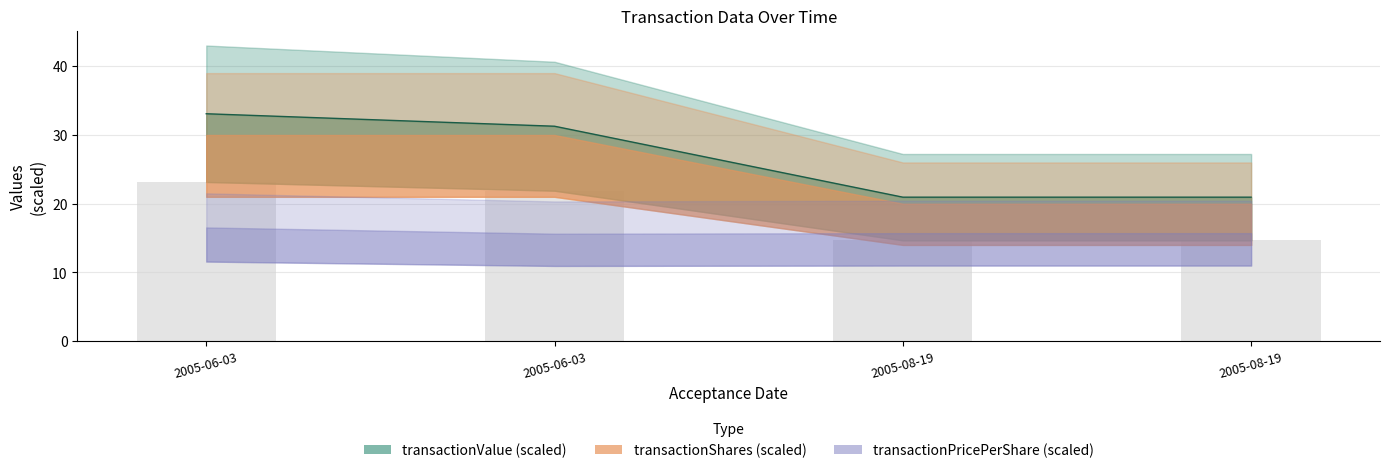

Which series has the largest total across all categories?

transactionValue